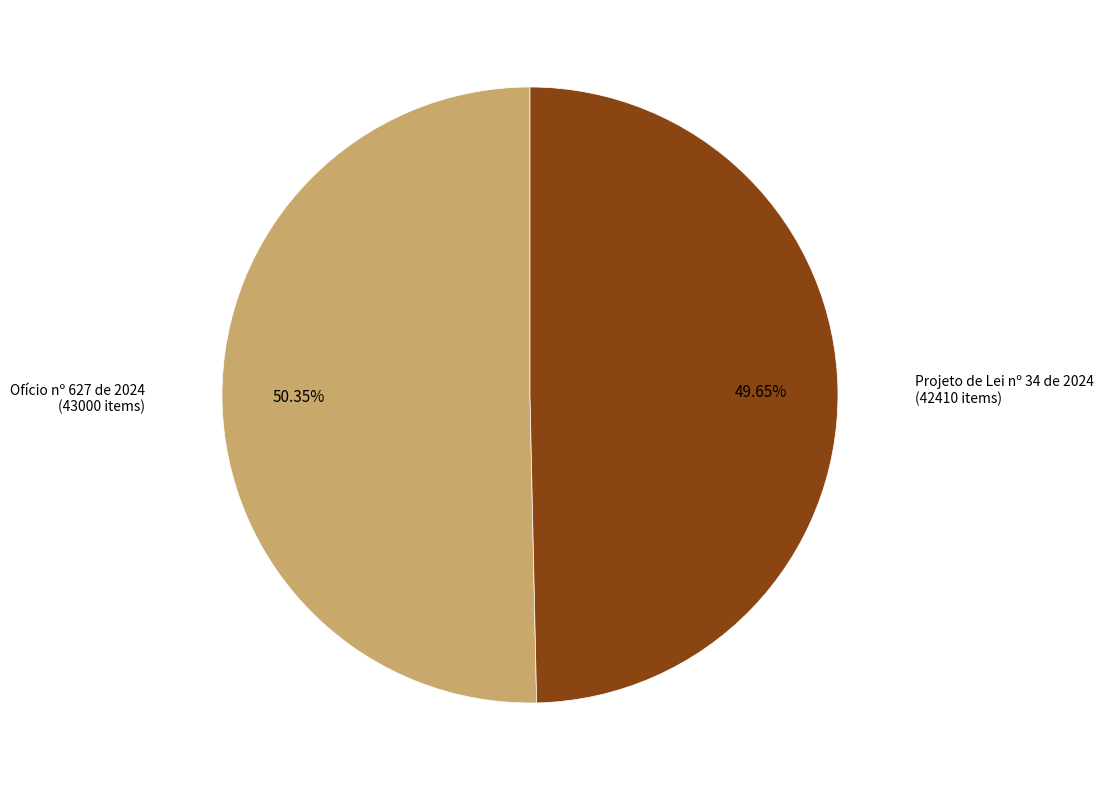

Between Projeto de Lei nº 34 de 2024 and Ofício nº 627 de 2024, which is larger?

Ofício nº 627 de 2024